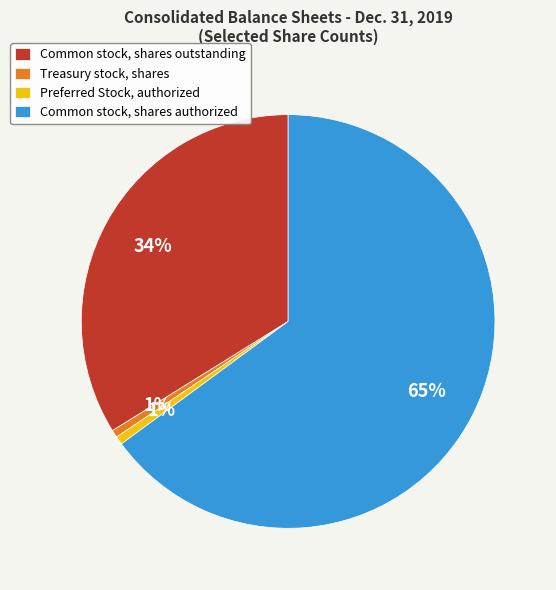

Do Preferred Stock, authorized and Common stock, shares outstanding together represent more than half of the pie?

No